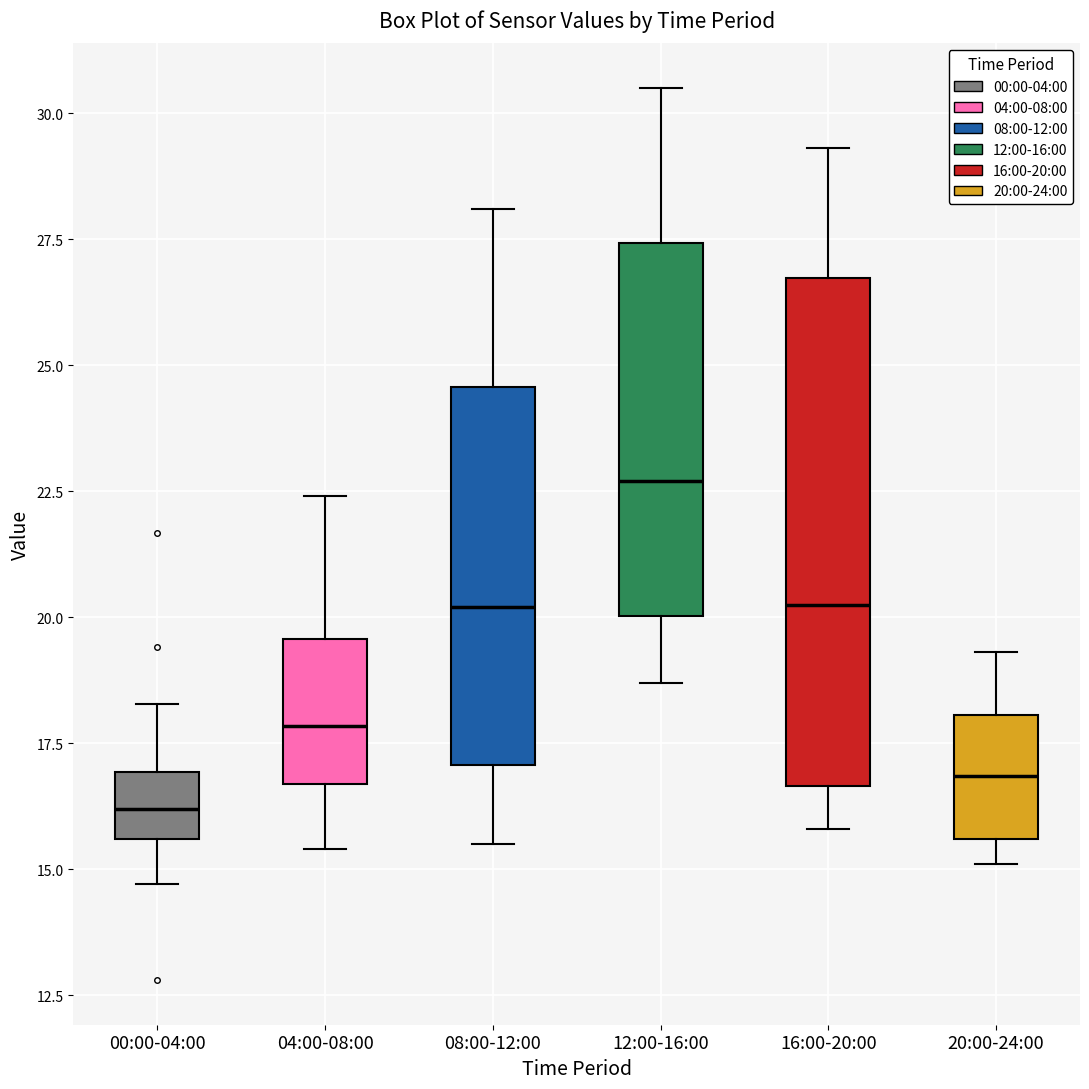

Comparing the boxes themselves (not the whiskers), which one is the tallest?

16:00-20:00